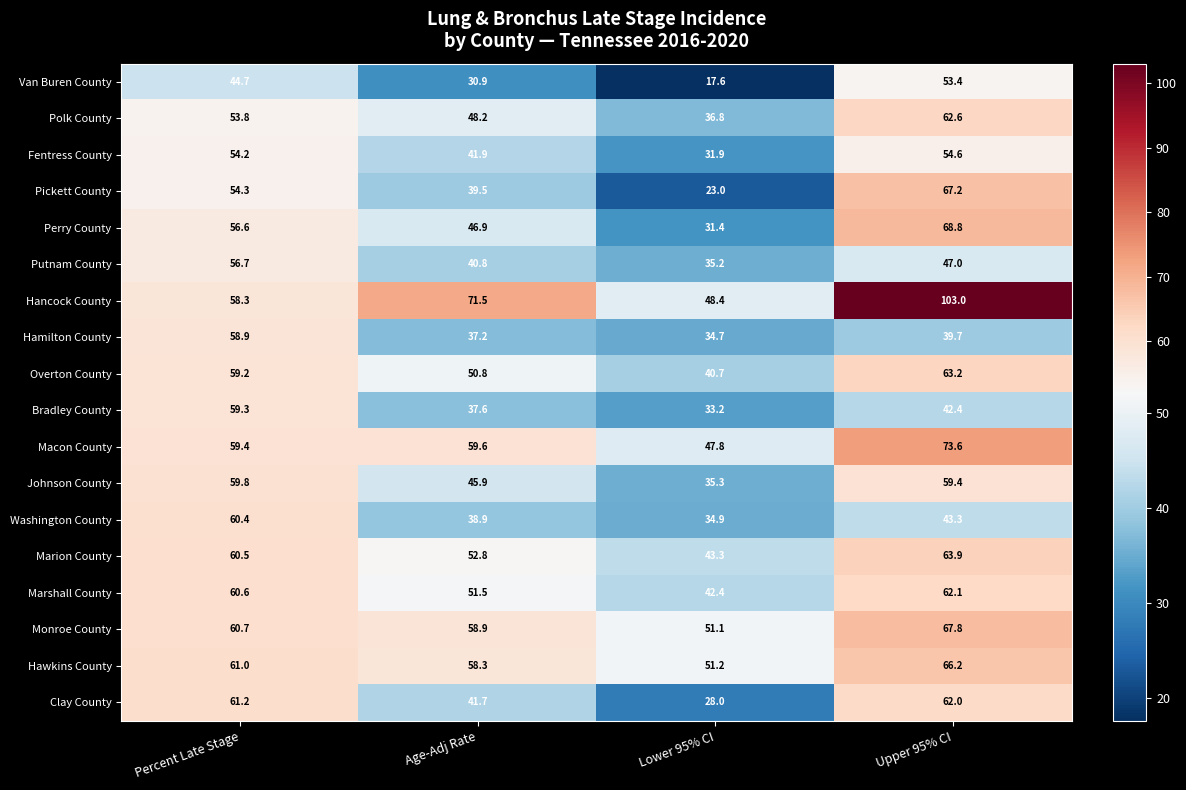

Where is Overton County nearest to the value 51?

Age-Adj Rate